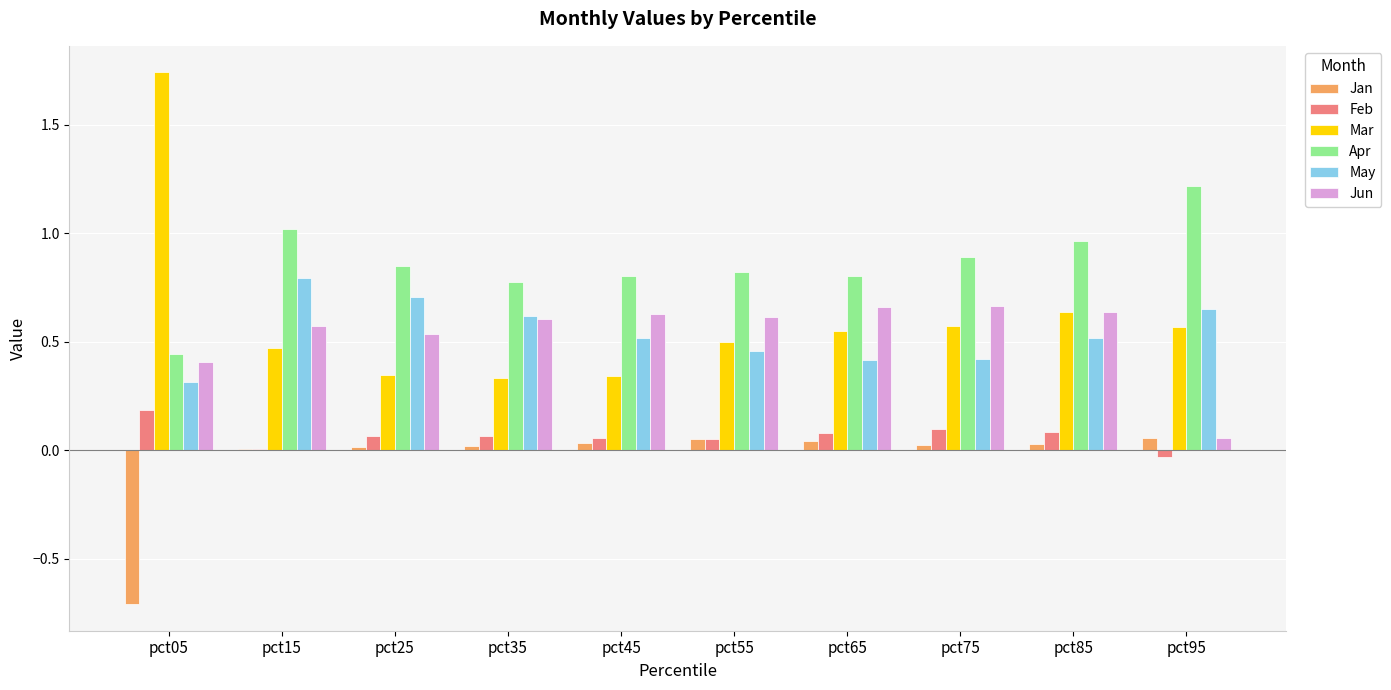

Is the value of Jun at pct05 greater than the value of May at pct25?

No